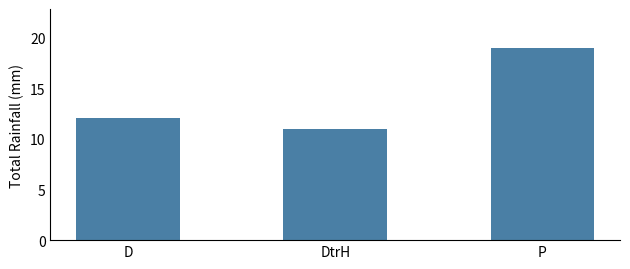

Rank the categories by value from lowest to highest.

DtrH, D, P